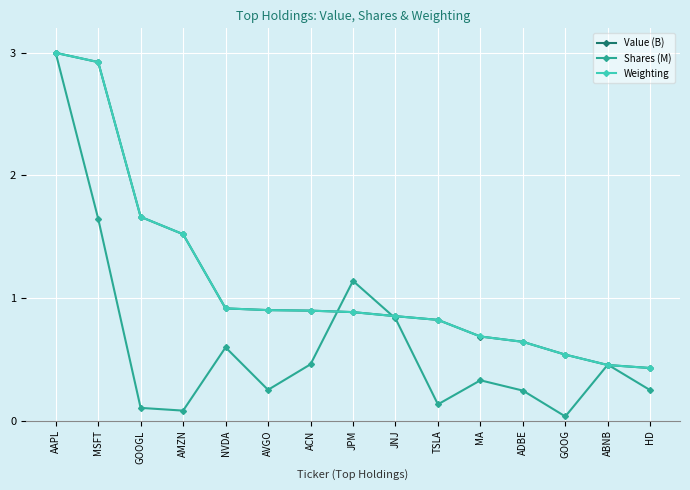

Which series ends up on top after the final intersection of Shares (M) and Weighting?

Weighting